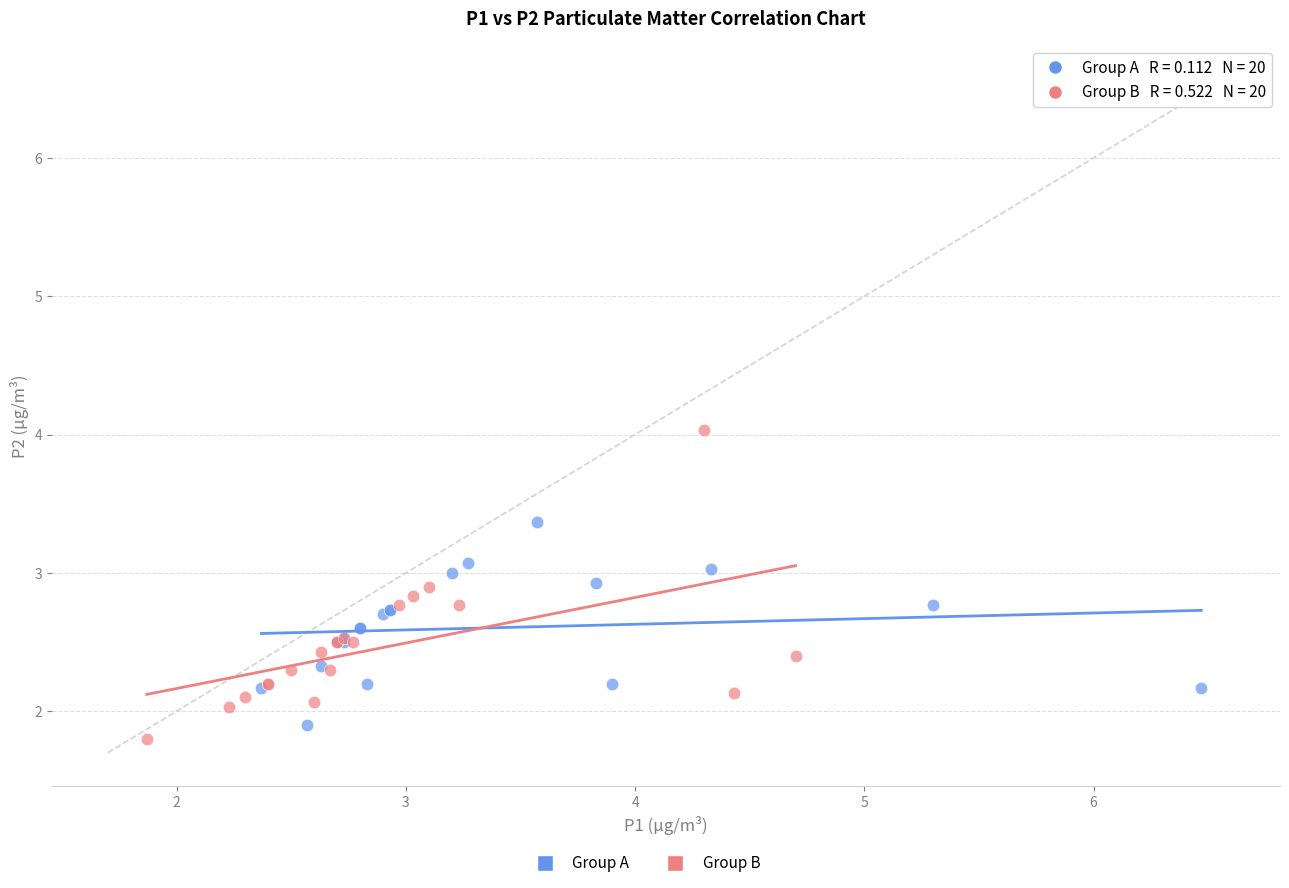

Which series reaches the maximum Y coordinate?

Group B